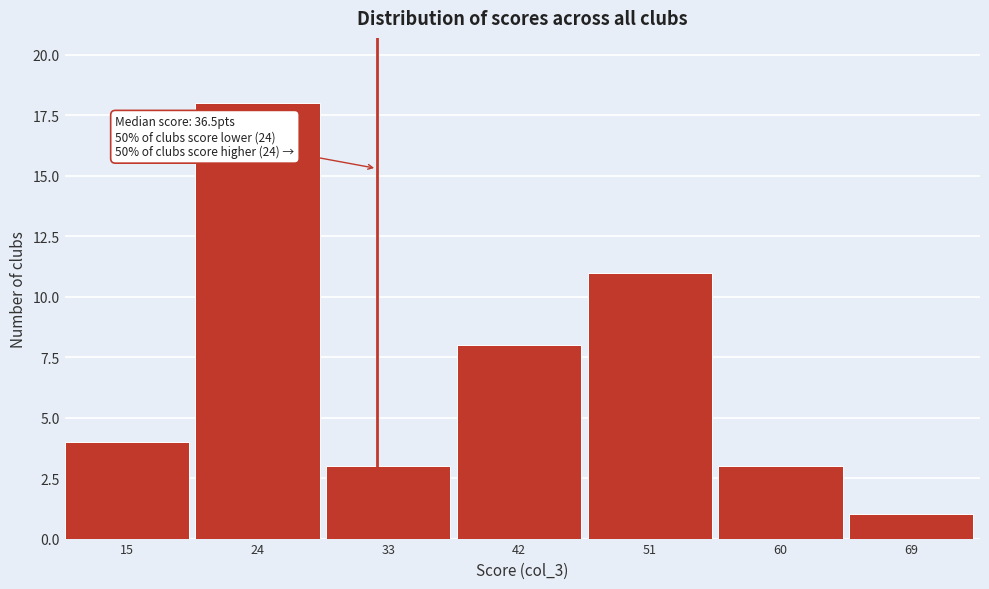

Reading left to right, list all the values displayed in this chart.

4	18	3	8	11	3	1